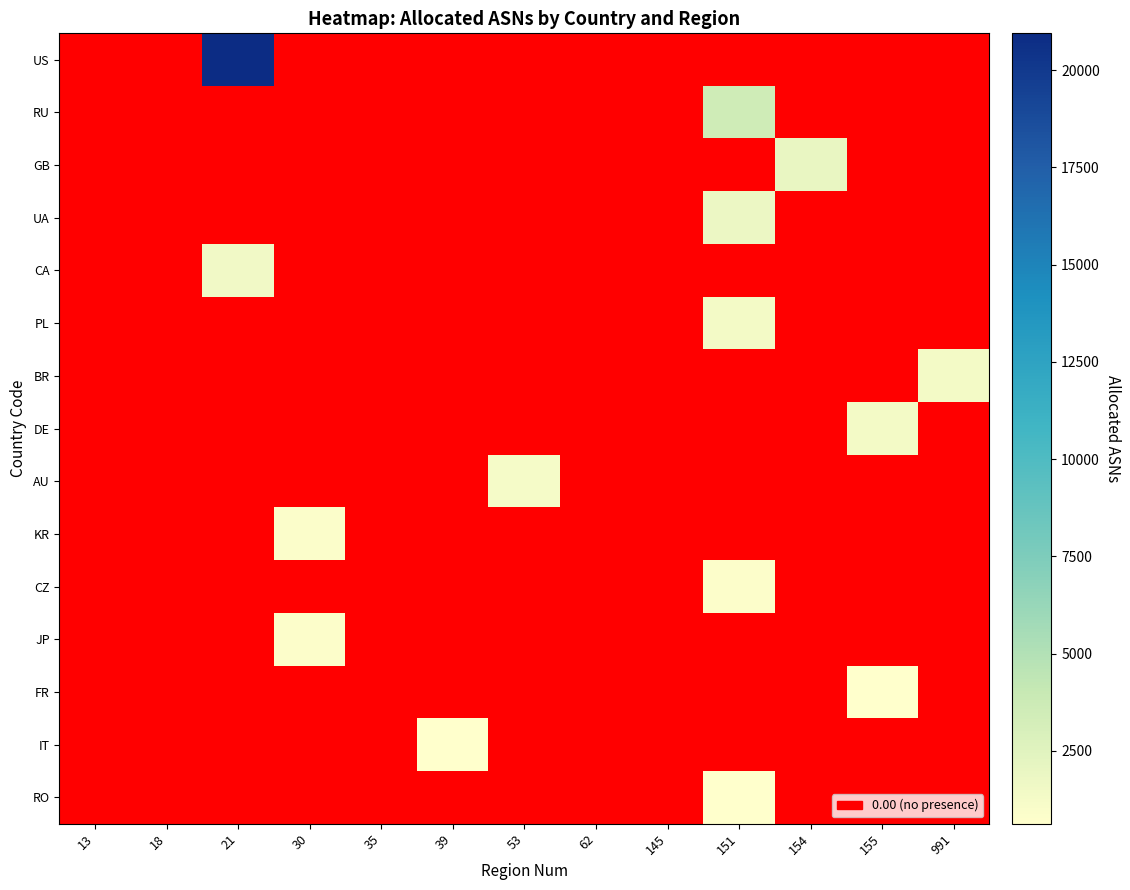

At how many categories does at least one series exceed 7517?

1